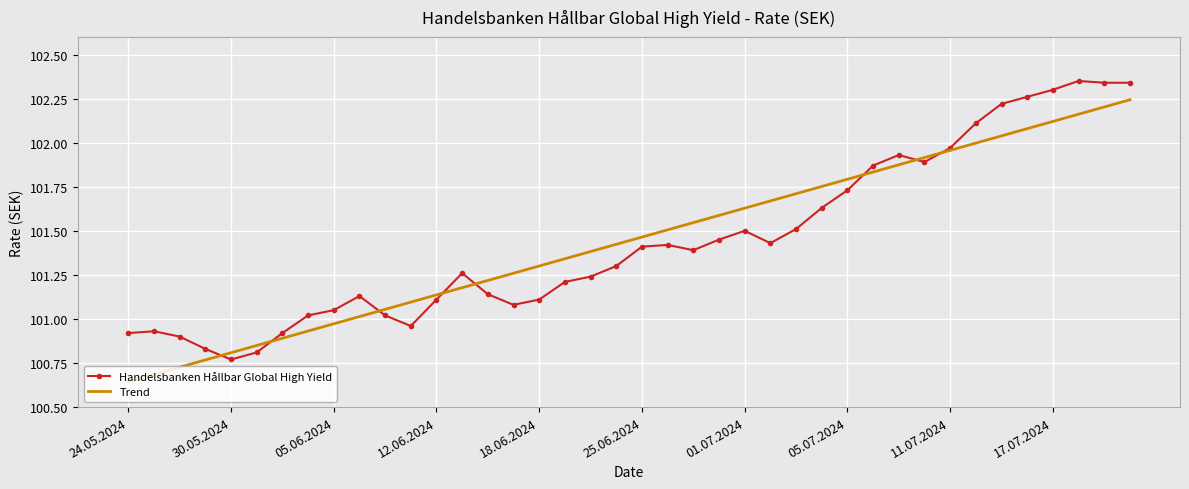

List the series in order of their peak value, lowest first.

Trend, Handelsbanken Hållbar Global High Yield